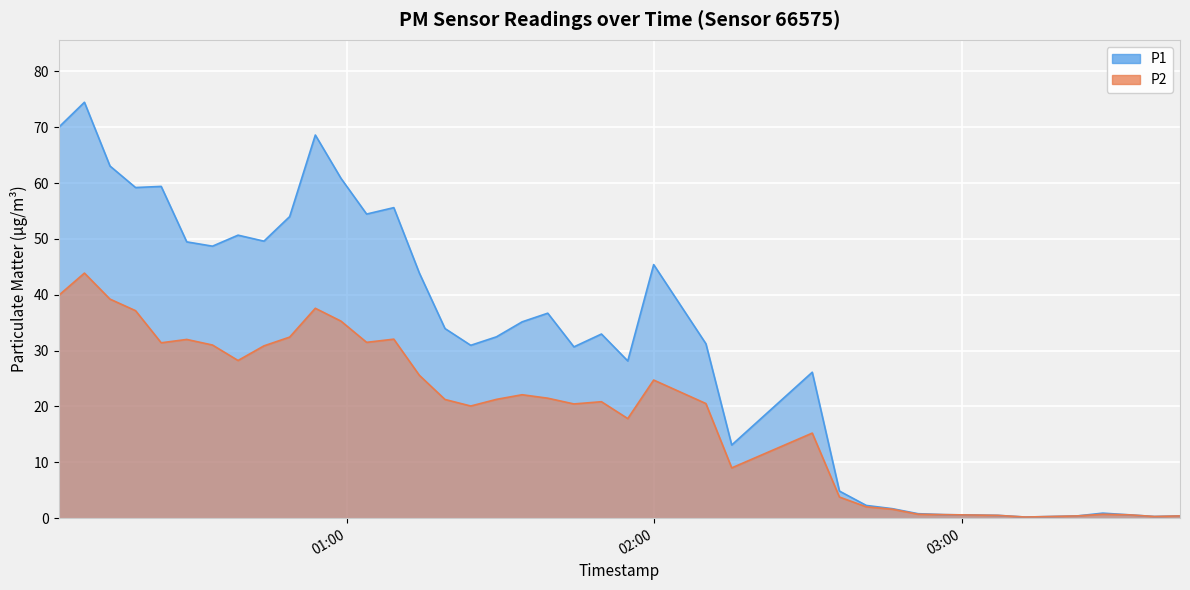

At which category does P2 reach its first local valley?

2022-12-24T00:23:51